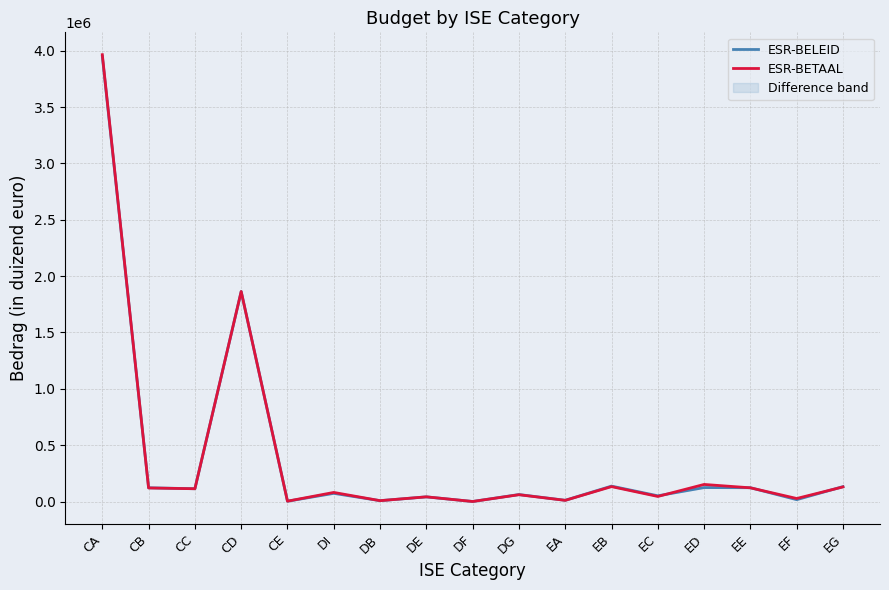

Count the number of data series in this chart.

2